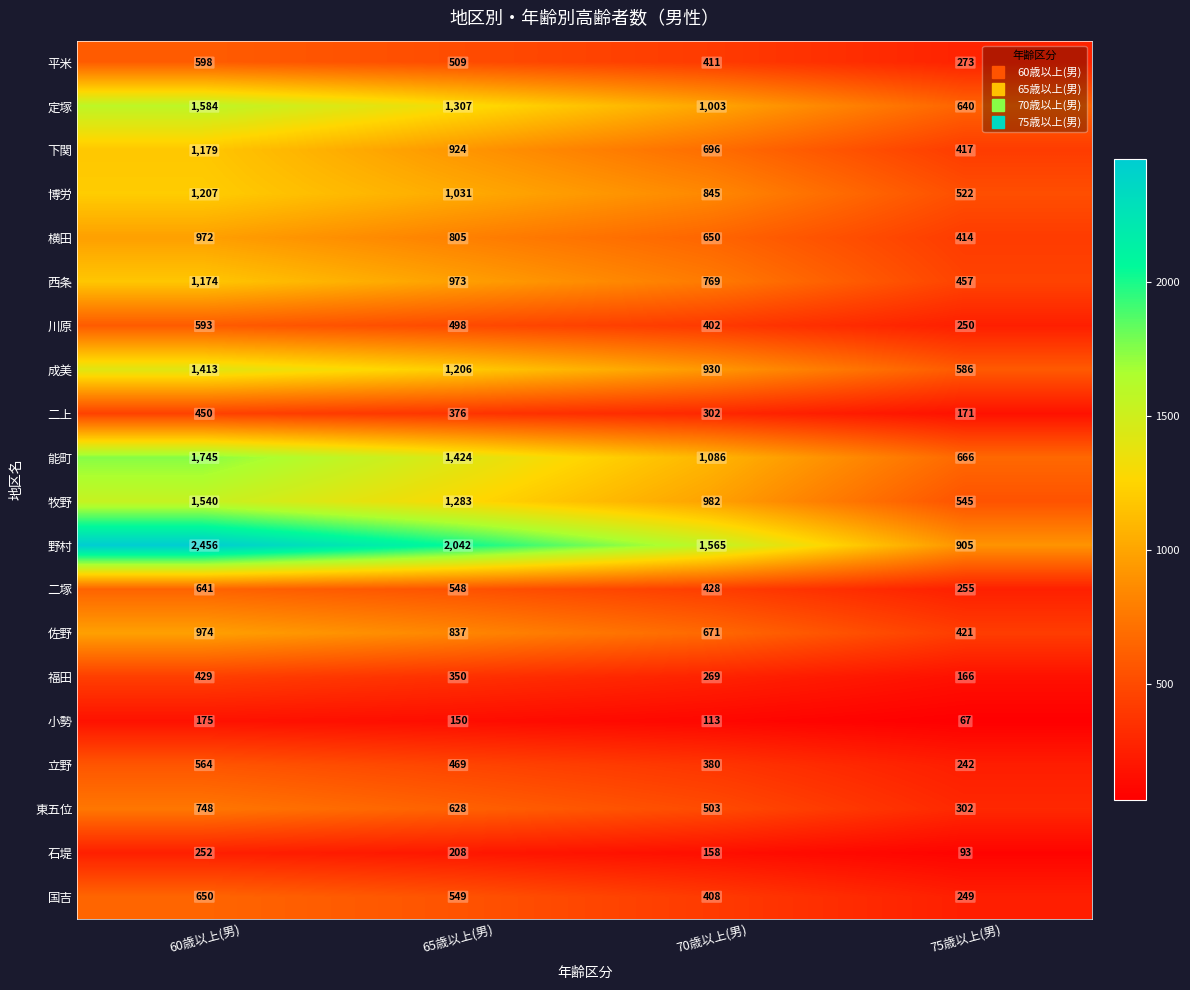

What is the sum of the 東五位 values at 70歳以上(男) and 75歳以上(男)?

805